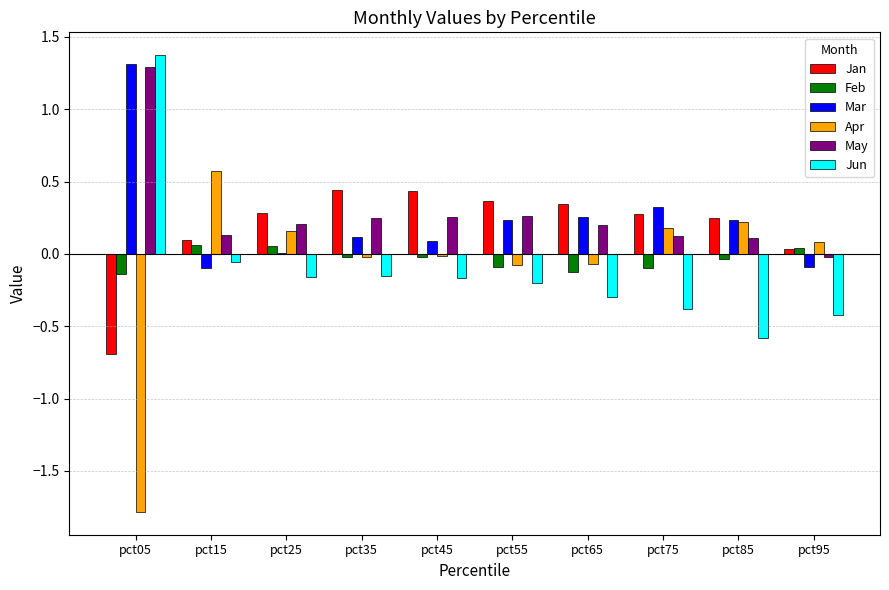

What are all the series names shown in the legend?

Jan, Feb, Mar, Apr, May, Jun